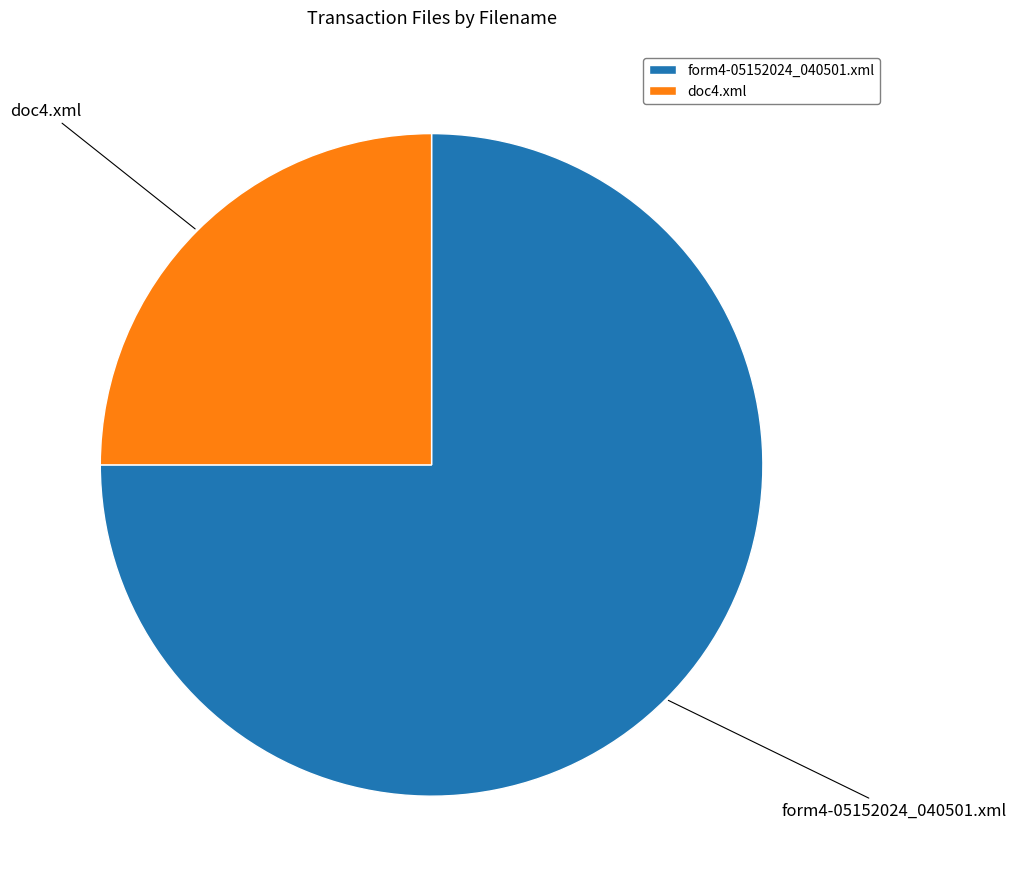

Rank the categories by value from lowest to highest.

doc4.xml, form4-05152024_040501.xml